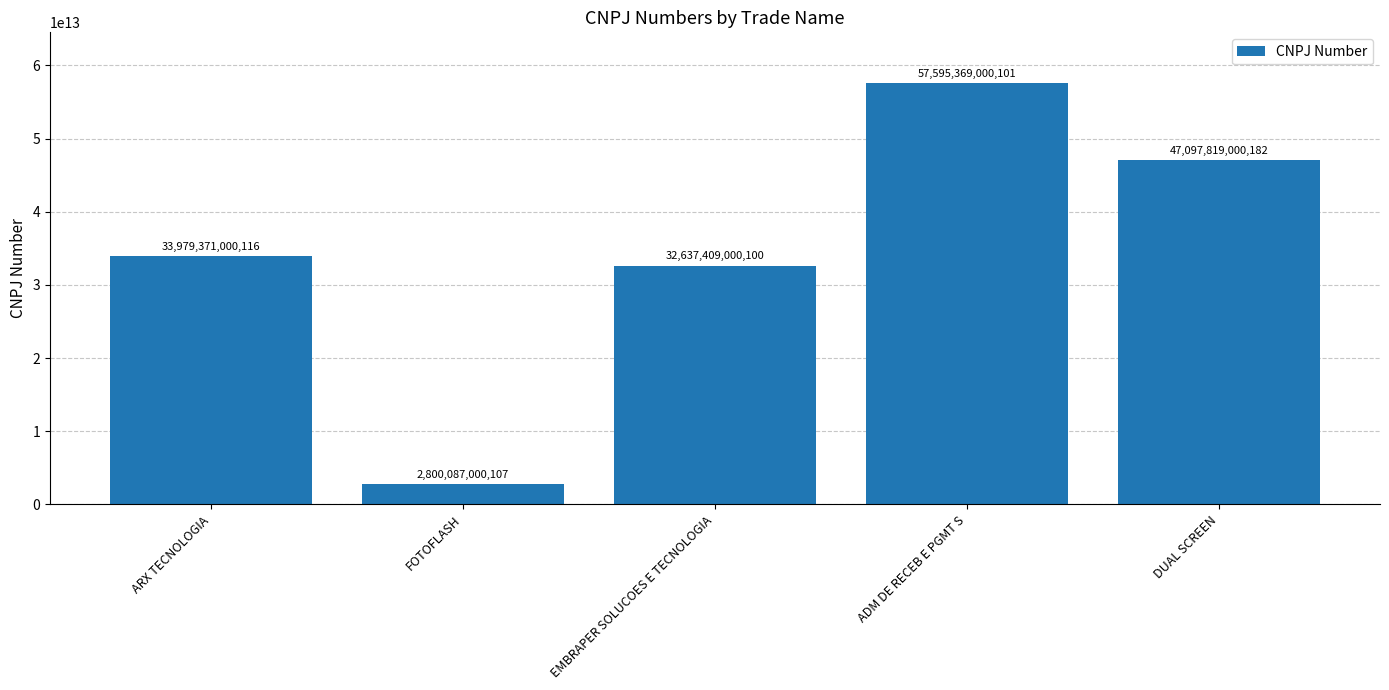

How many bars are there in total?

5